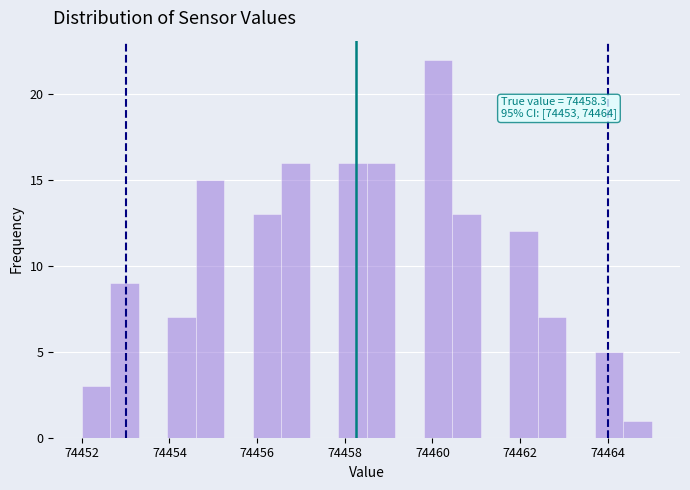

Read against the x-axis, roughly where is the centre of the tallest bar?

74460.2